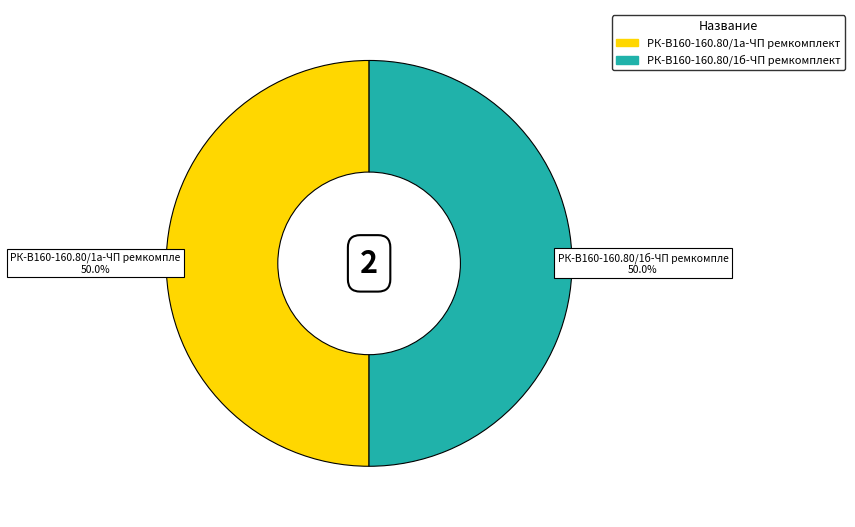

Do РК-В160-160.80/1а-ЧП ремкомплект and РК-В160-160.80/1б-ЧП ремкомплект together represent more than half of the pie?

Yes